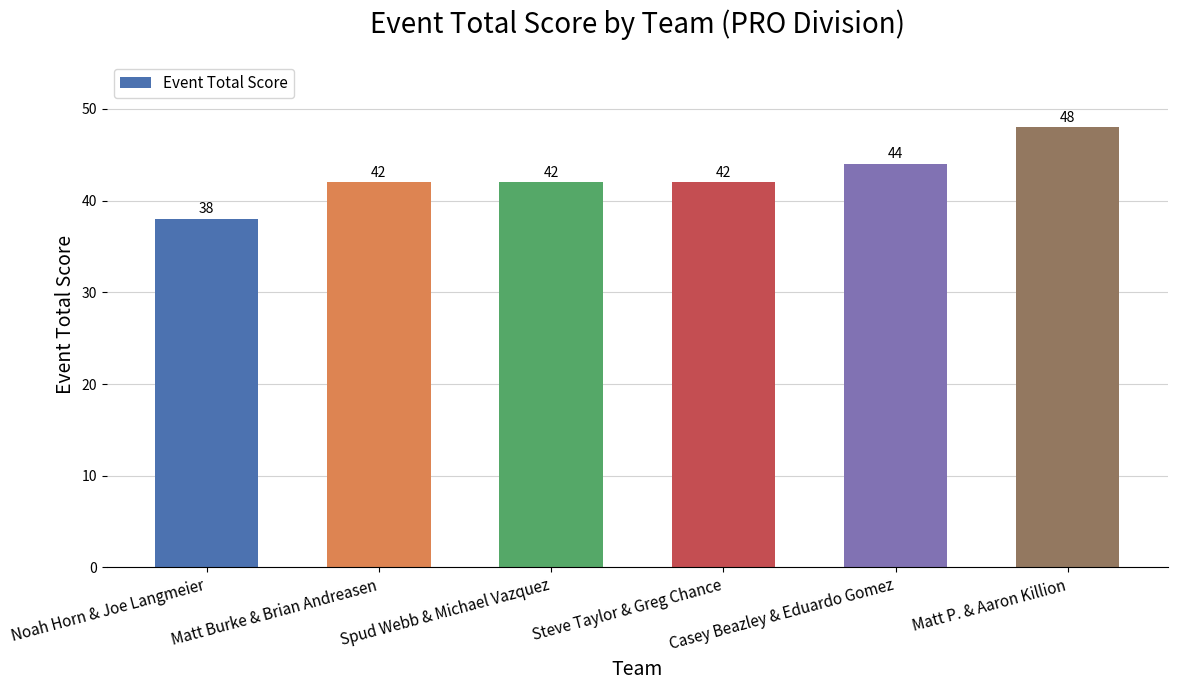

What is the minimum value shown in the chart?

38